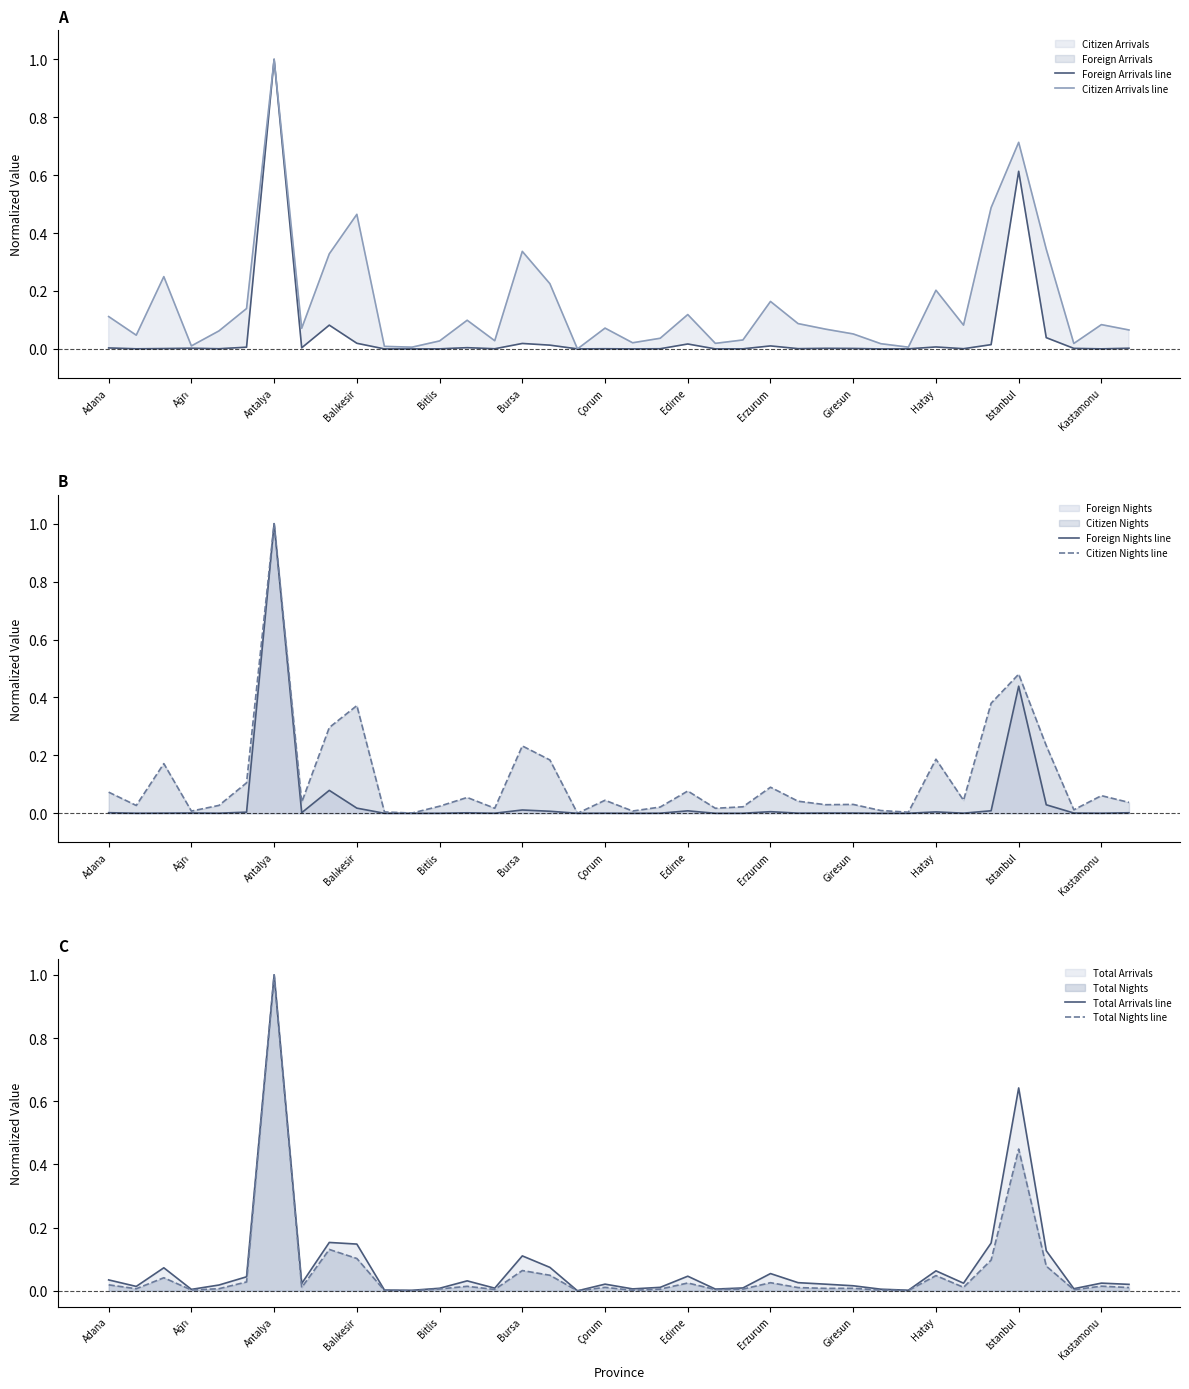

What is the difference between the second highest and minimum values in the Foreign Arrivals line series?

0.6